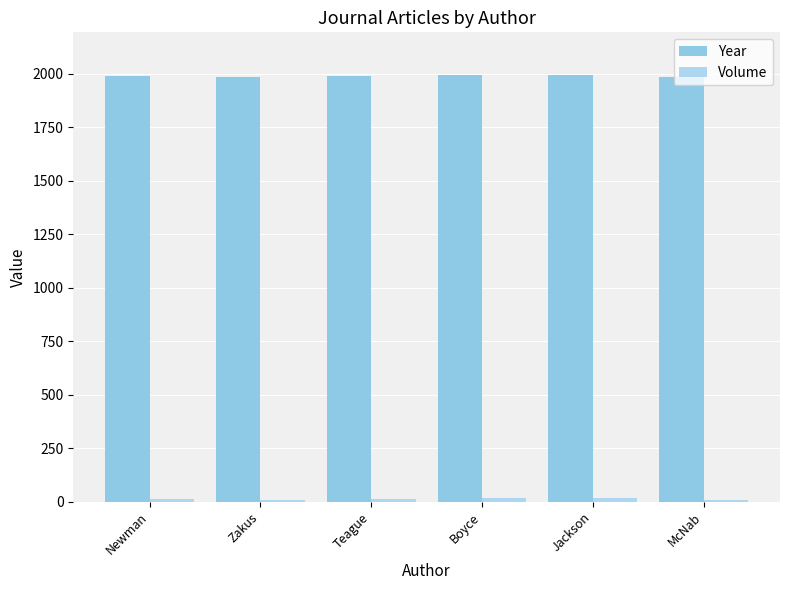

Is it true that Volume equals 27 at Jackson?

False